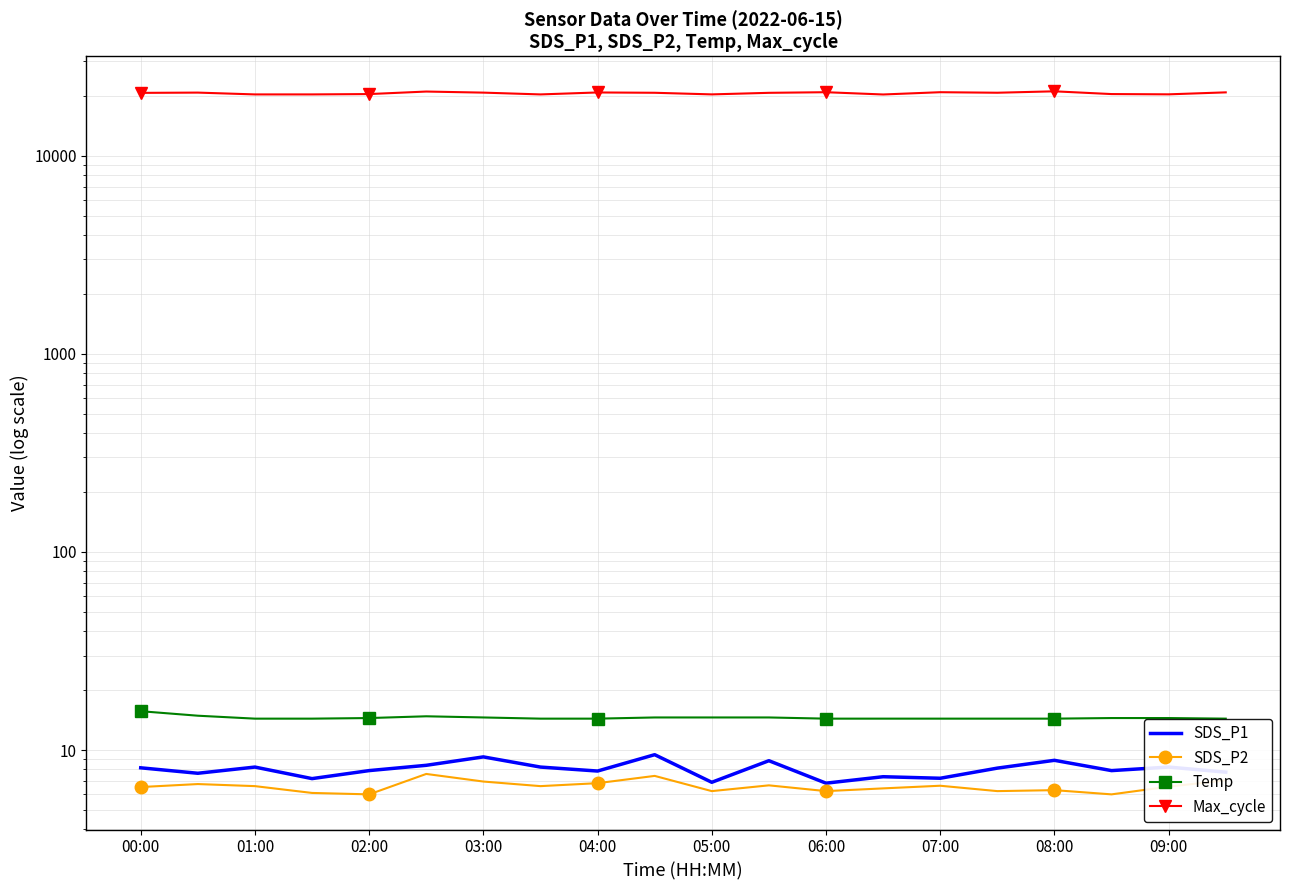

What is the value of the Max_cycle point at the 6th from the left?

21142.0